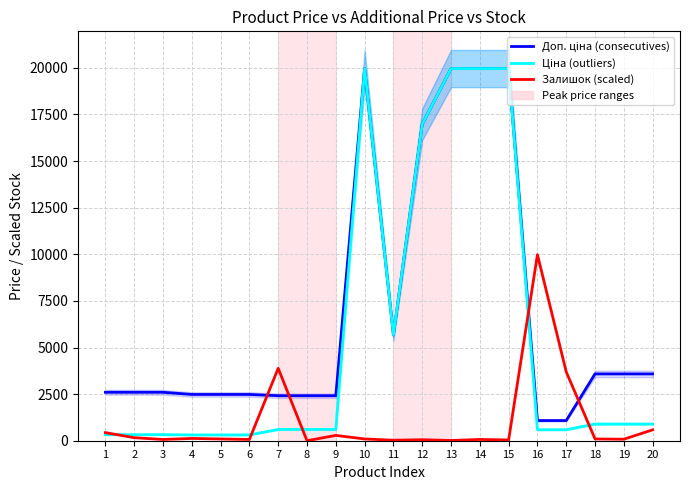

At how many categories does at least one series exceed 5615?

7